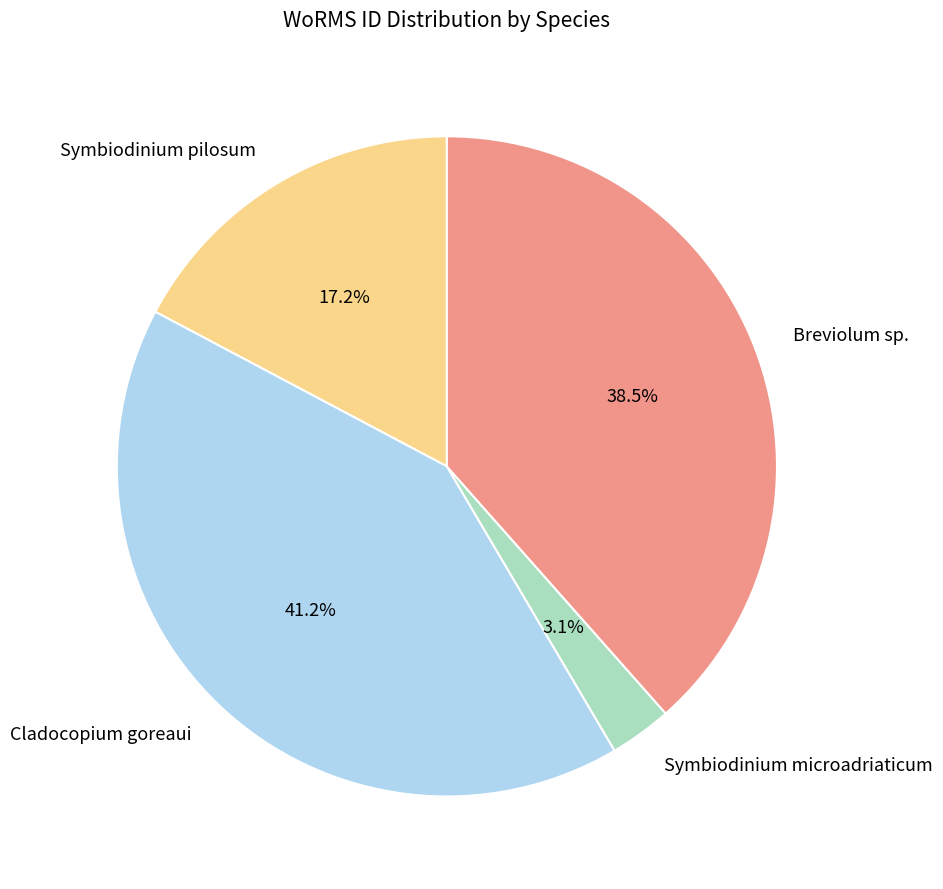

To the nearest percent, what is the average slice percentage?

25%